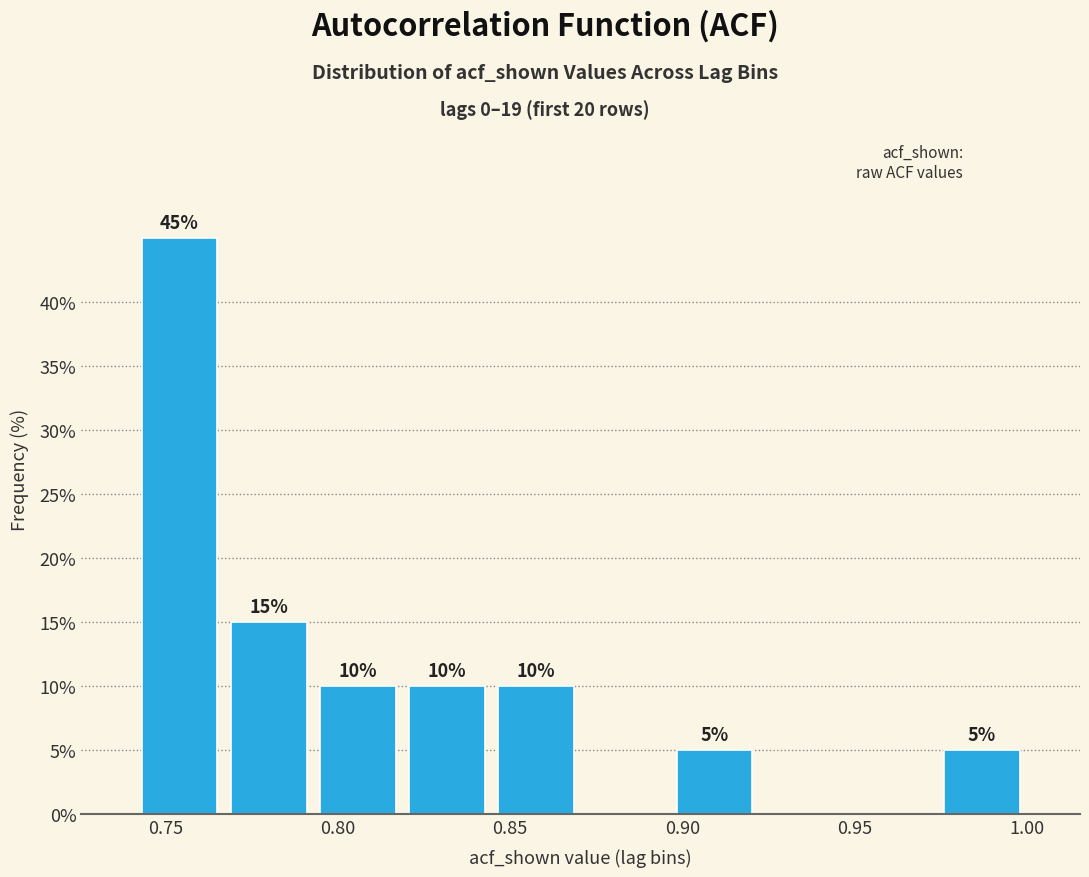

Over which range of the x-axis is the bar tallest?

0.740 to 0.765